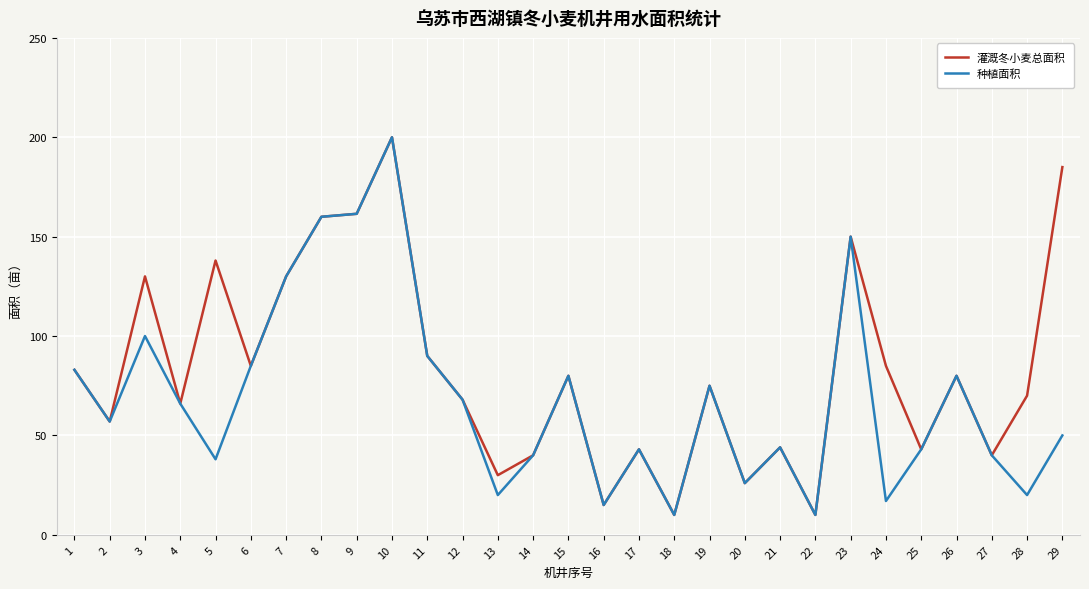

Is the value of 灌溉冬小麦总面积 at 9 greater than the value of 种植面积 at 11?

Yes